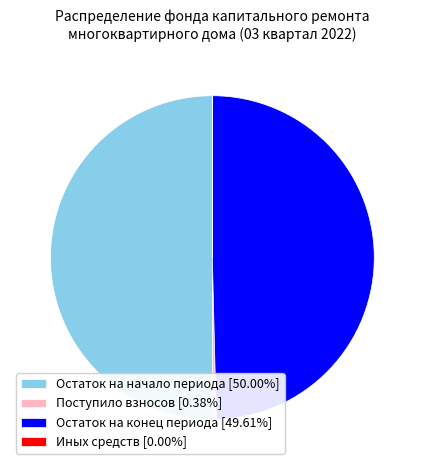

Does Остаток на конец периода [49.61%] account for over 50% of the chart?

No